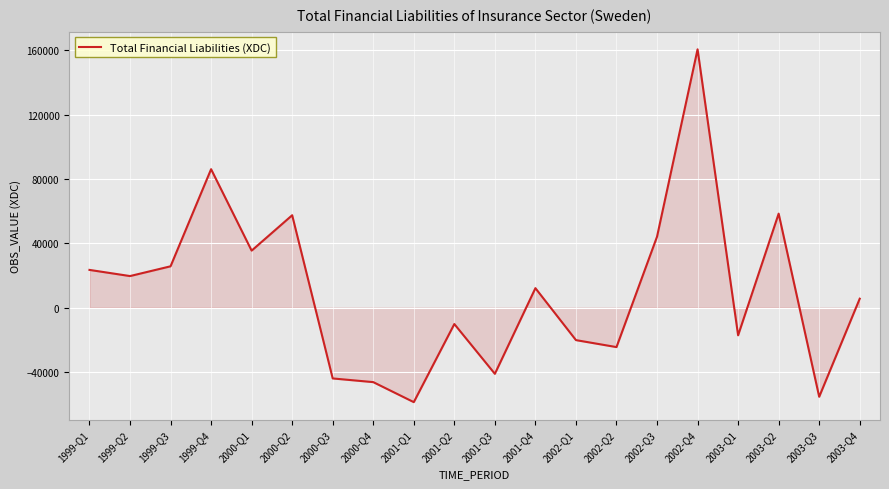

Where does the data first go above 12096?

1999-Q1